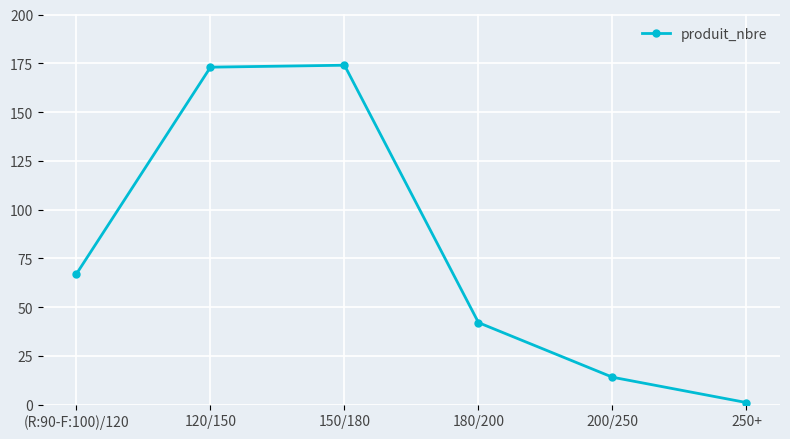

Which has a higher value, 200/250 or 250+?

200/250